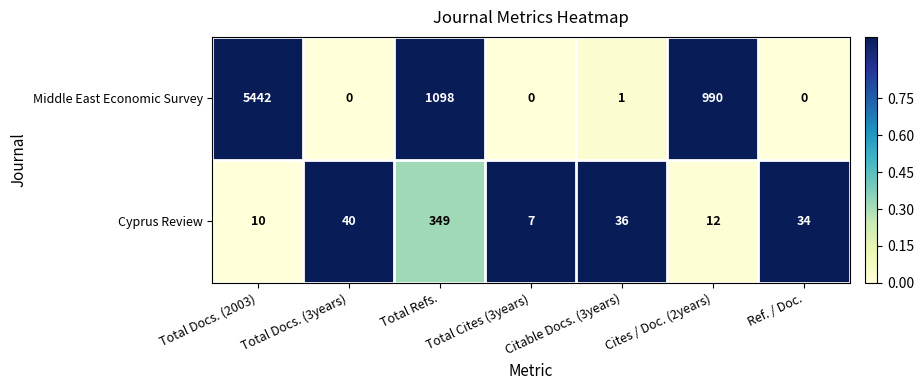

Which label corresponds to the largest value in the chart?

Total Docs. (2003)